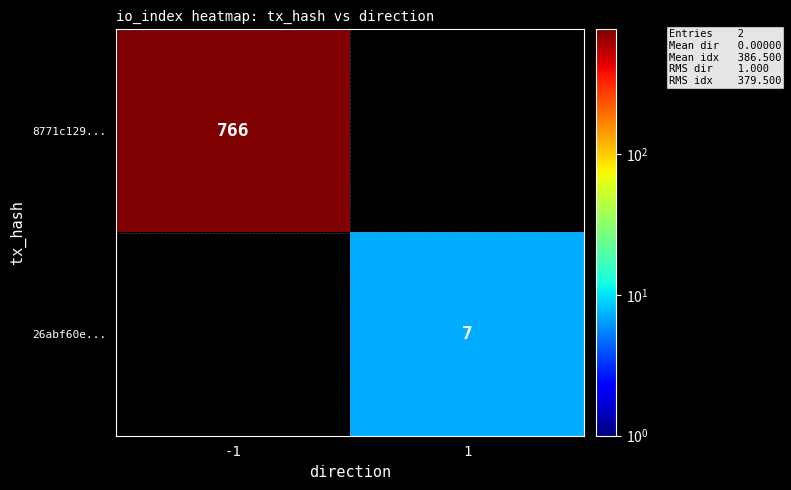

The 26abf60e... series shows 5 at 1. True or false?

False